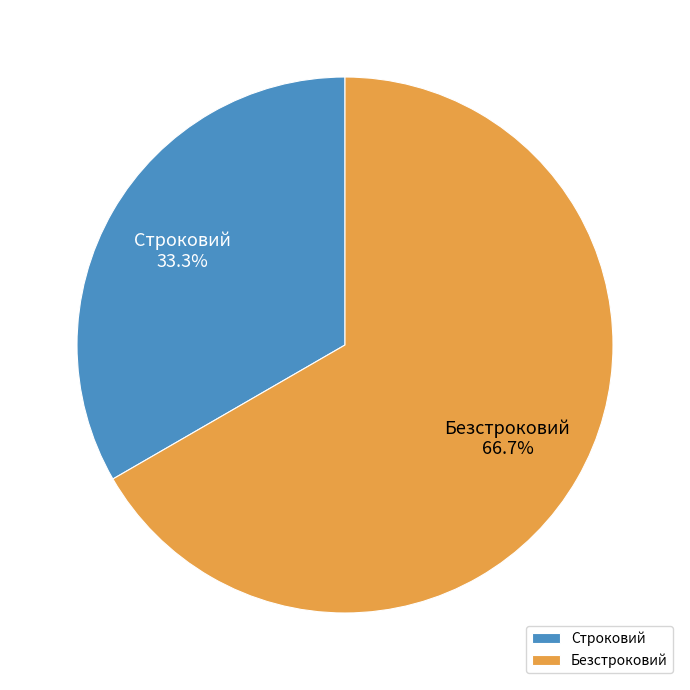

What is the smallest slice in the pie chart?

Строковий